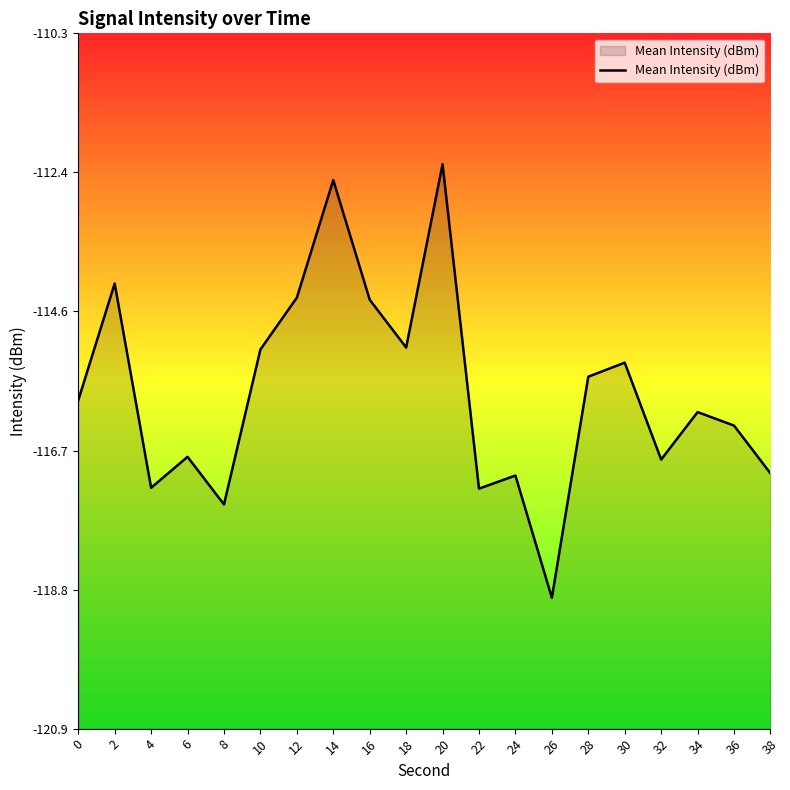

What is the minimum value shown in the chart?

-118.9